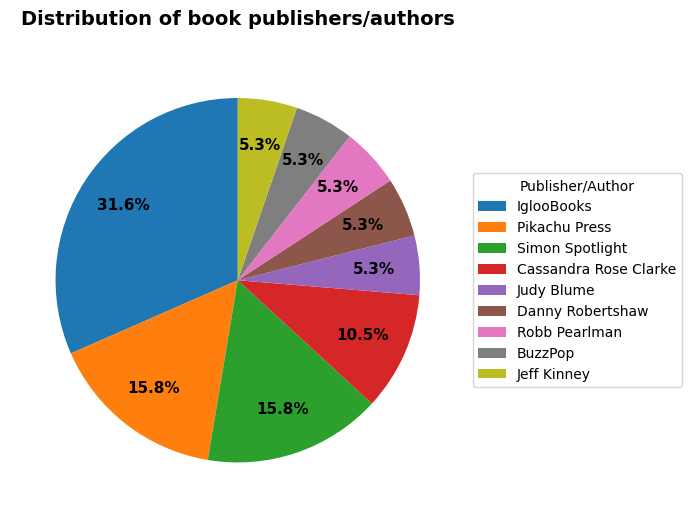

Which has a higher value, Jeff Kinney or Pikachu Press?

Pikachu Press